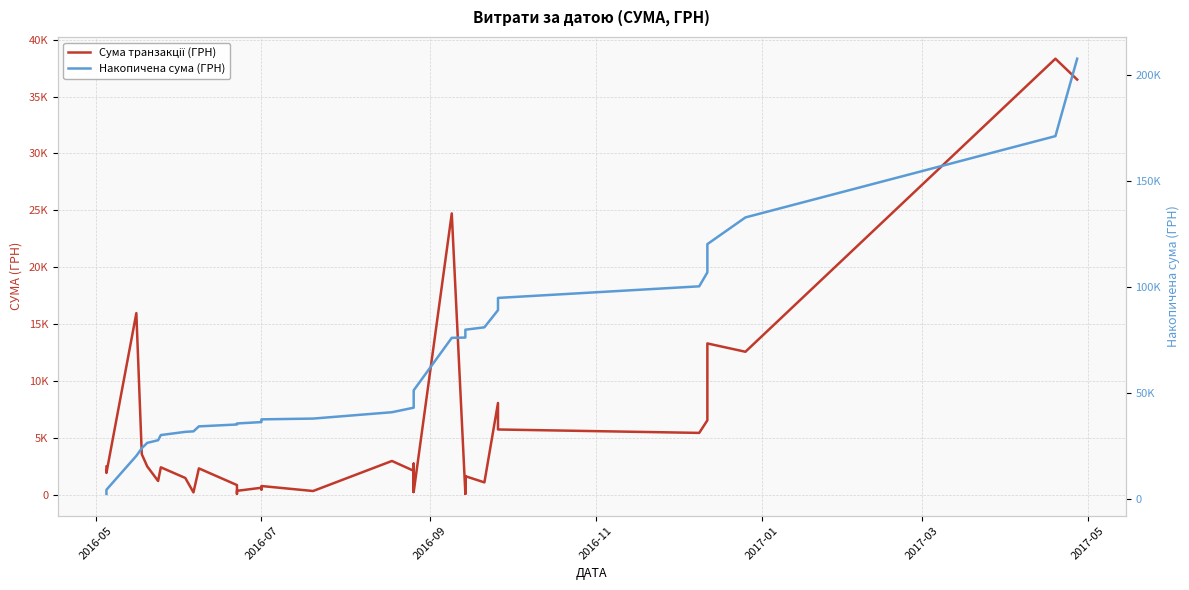

True or false: Сума транзакції (ГРН) and Накопичена сума (ГРН) intersect in this chart.

False